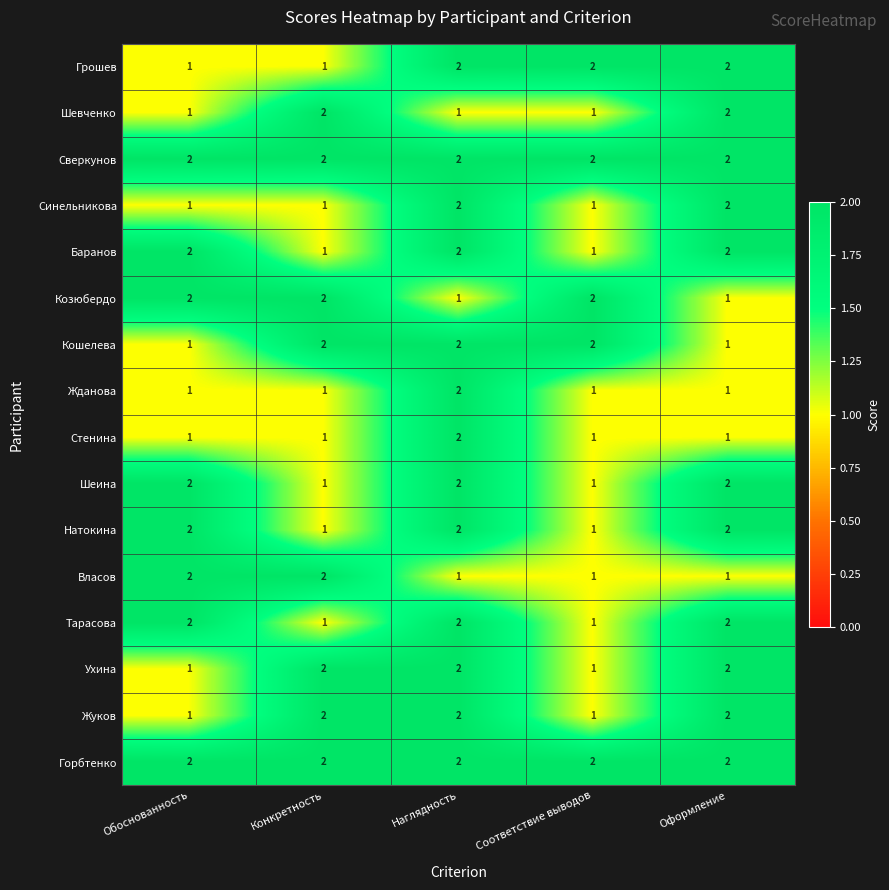

True or false: Горбтенко has a value of 0 at Конкретность.

False